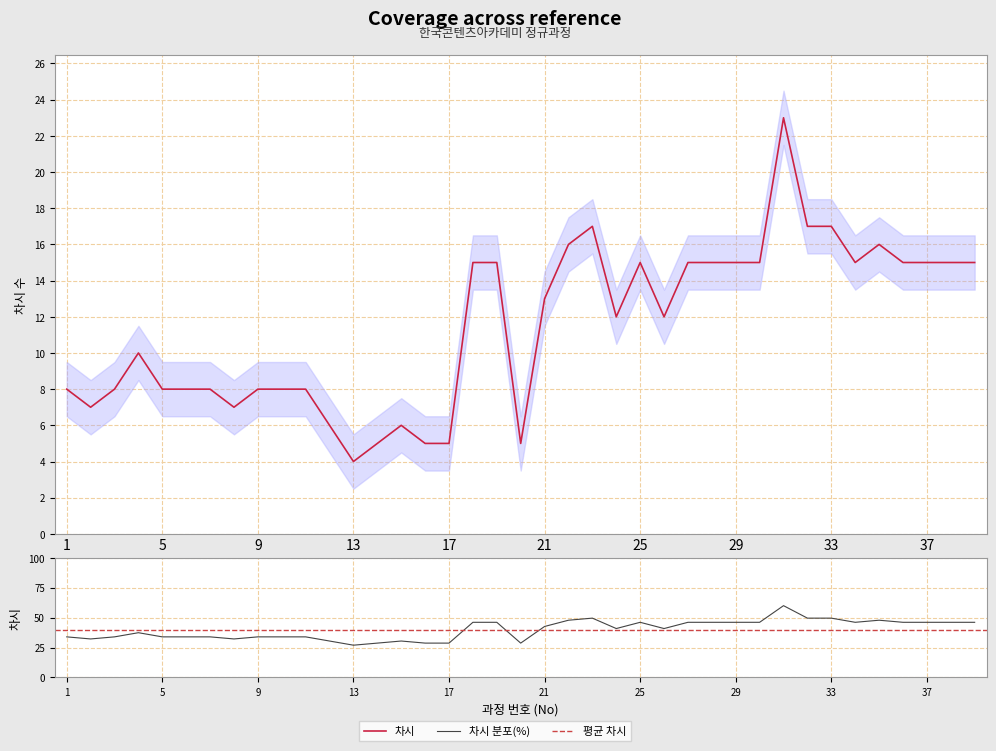

Rank the categories by value from highest to lowest.

31, 23, 32, 33, 22, 35, 18, 19, 25, 27, 28, 29, 30, 34, 36, 37, 38, 39, 21, 24, 26, 4, 1, 3, 5, 6, 7, 9, 10, 11, 2, 8, 12, 15, 14, 16, 17, 20, 13